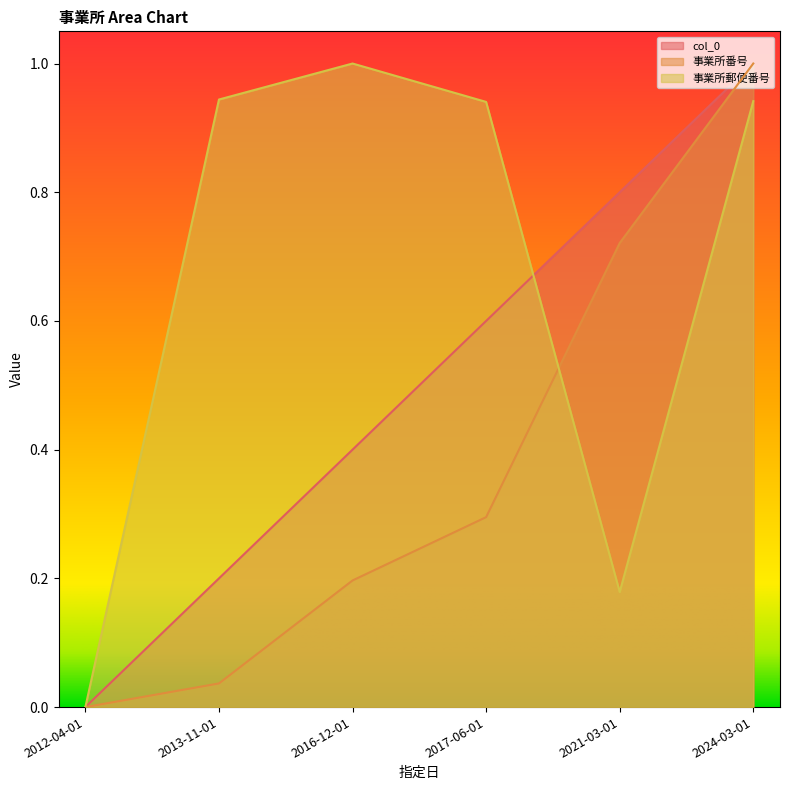

Rank the categories by col_0 value from lowest to highest.

2012-04-01, 2013-11-01, 2016-12-01, 2017-06-01, 2021-03-01, 2024-03-01